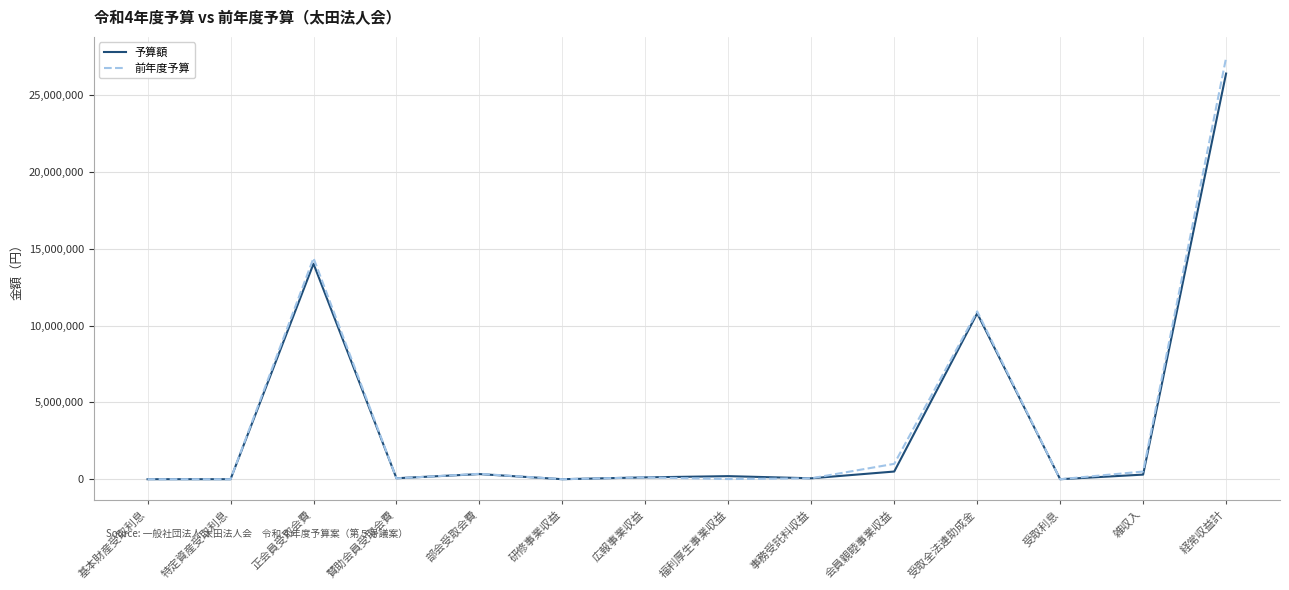

Which category has the highest value across all series?

経常収益計